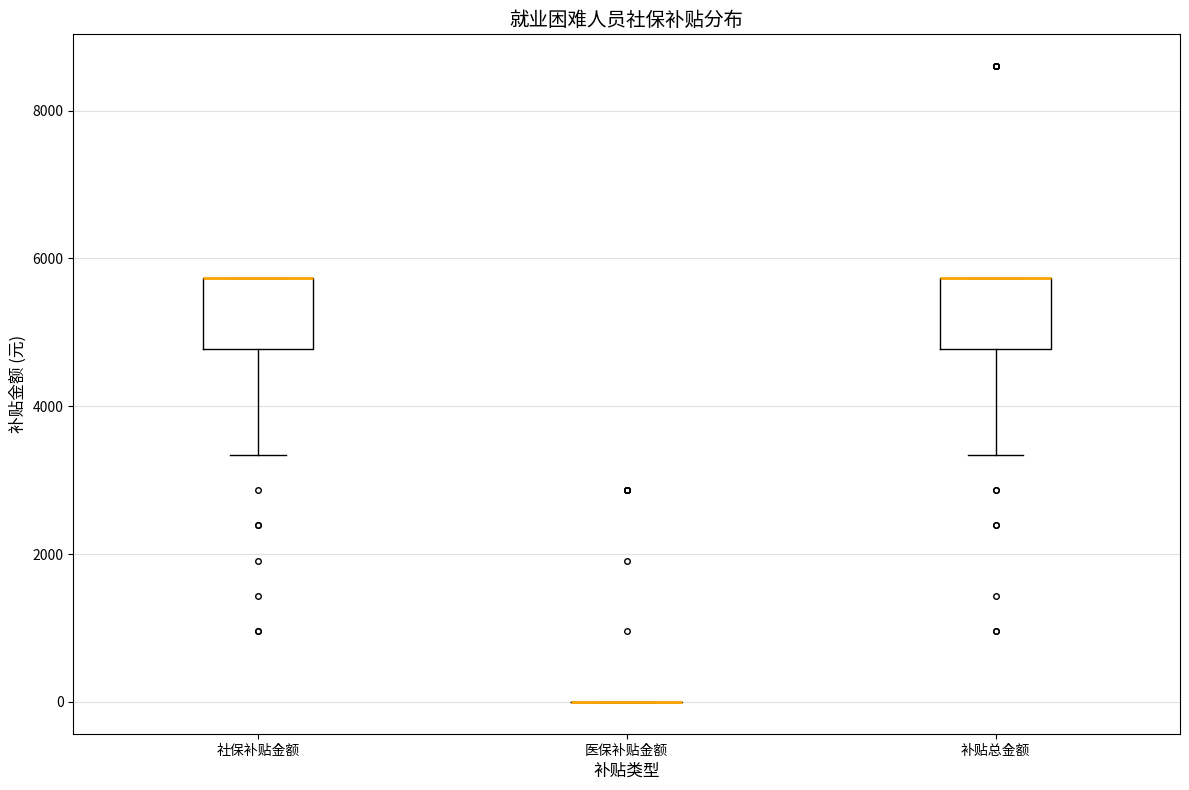

Reading left to right, transcribe this box plot: for each box, give where its median line is, the range the box spans, and where its two whiskers end, as read against the y-axis. The values are not printed on the chart, so give them approximately, as read against the axis.

社保补贴金额: median 5800 (drawn on the box's upper edge), box 4800 to 5800, whiskers 3400 to 5800
医保补贴金额: box collapsed to a line at 0, whiskers 0 to 0
补贴总金额: median 5800 (drawn on the box's upper edge), box 4800 to 5800, whiskers 3400 to 5800